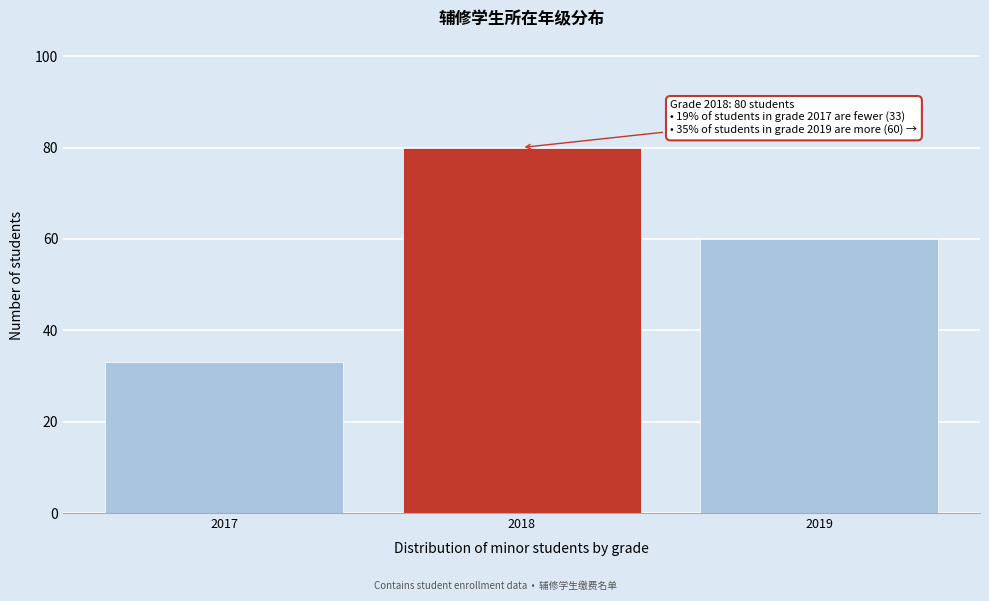

Reading left to right, list all the values displayed in this chart.

2017=33	2018=80	2019=60